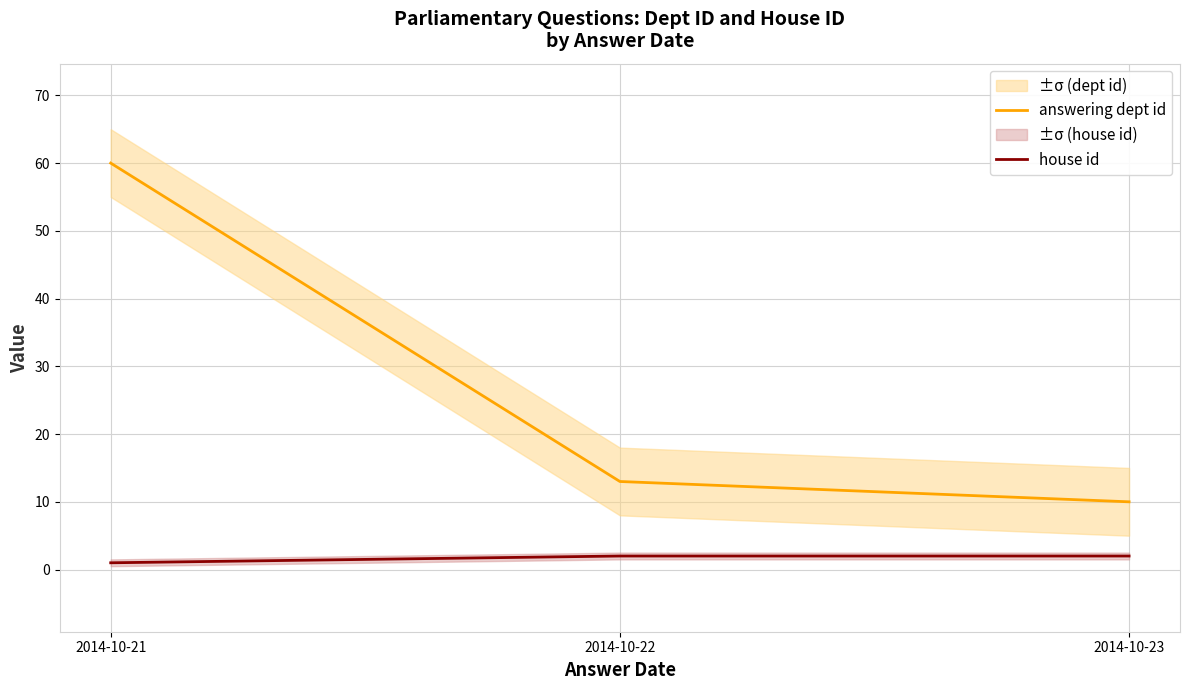

What is the smallest value displayed?

1